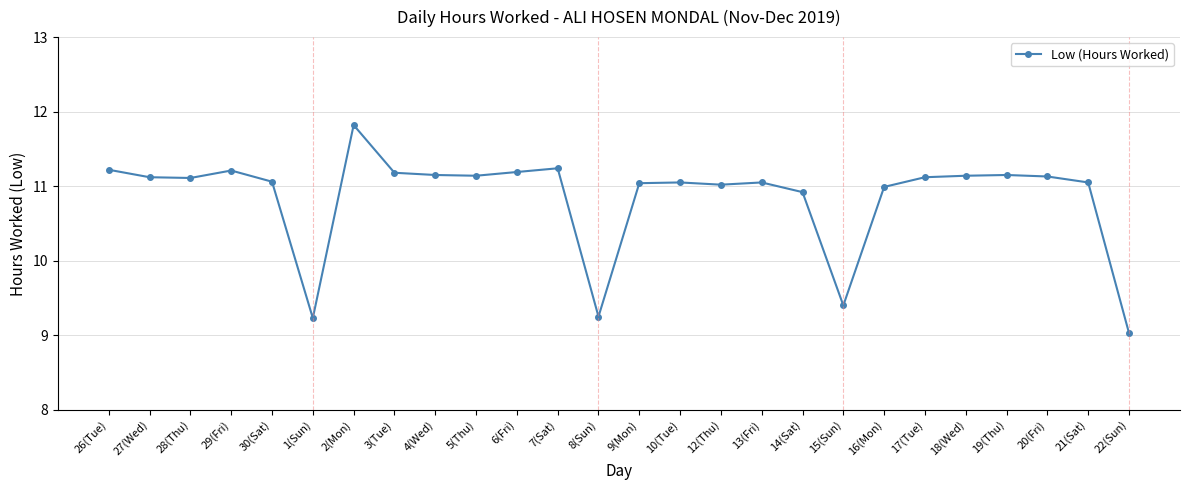

What is the average value?

10.8